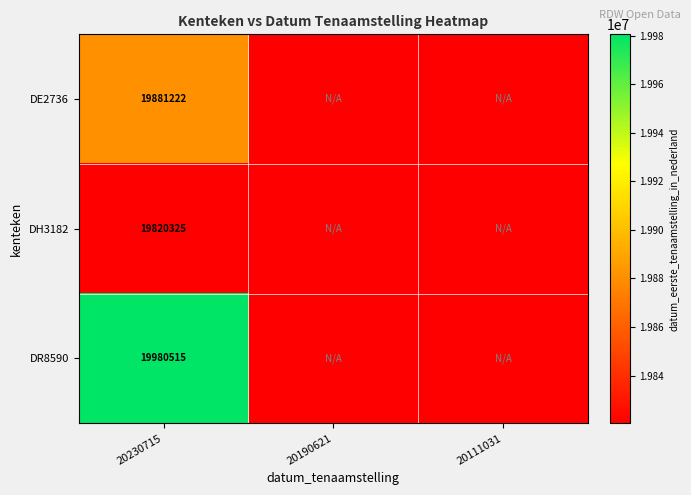

The DH3182 series shows 19820325 at 20230715. True or false?

True